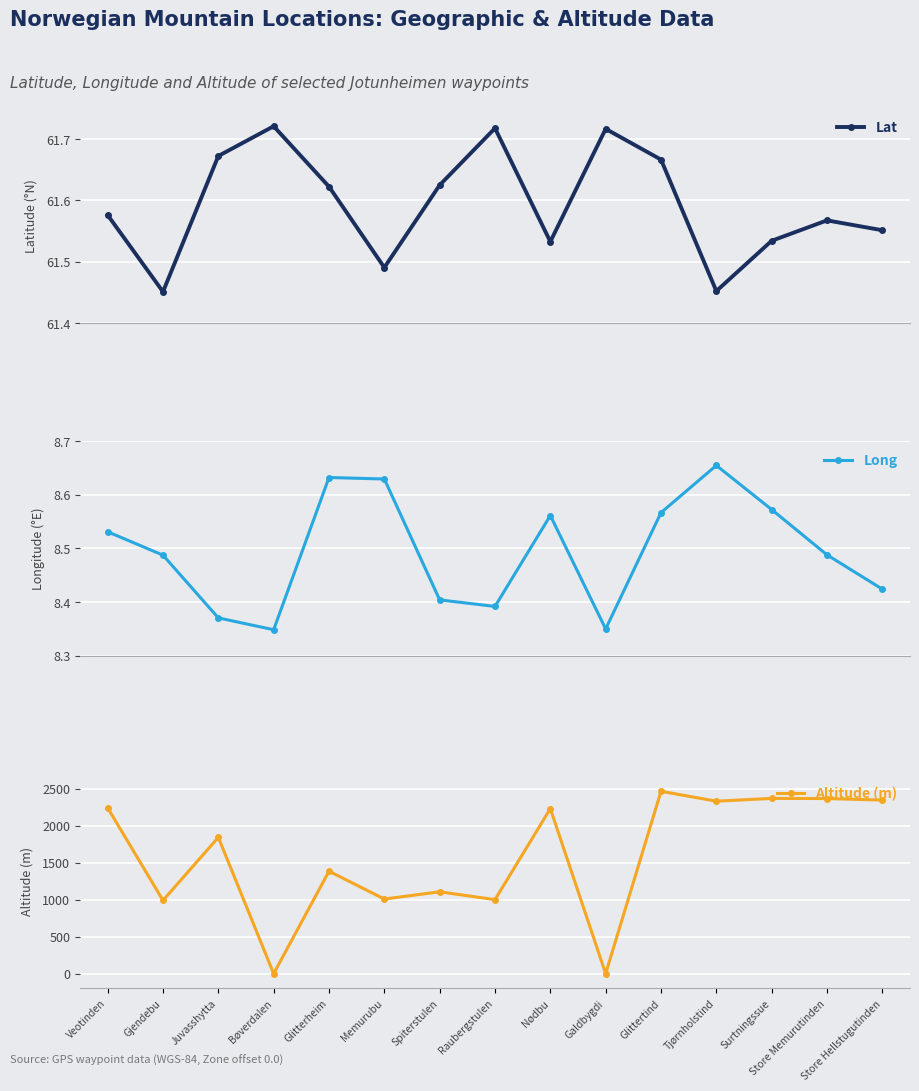

What value does the Long series have at Nødbu?

8.6